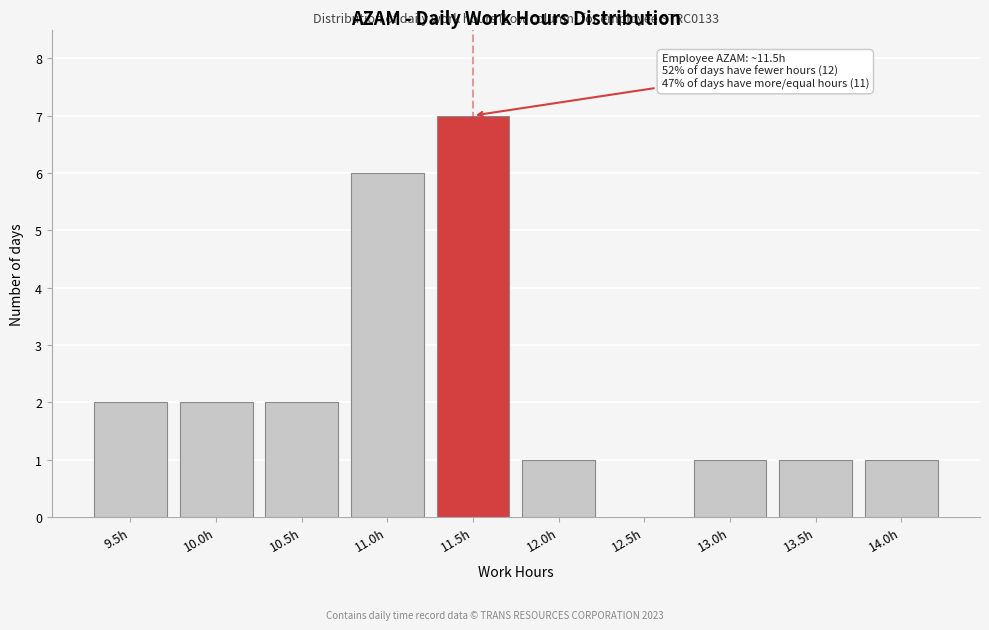

Reading left to right, what are all the values shown in this chart?

9.5h=2	10.0h=2	10.5h=2	11.0h=6	11.5h=7	12.0h=1	12.5h=0	13.0h=1	13.5h=1	14.0h=1